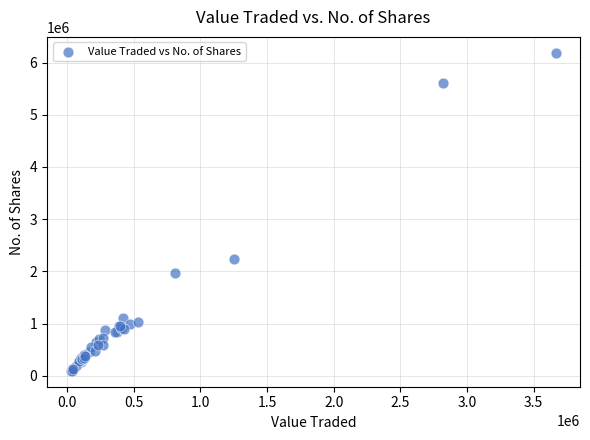

What Y value in the scatter plot is closest to 3141214?

2241289